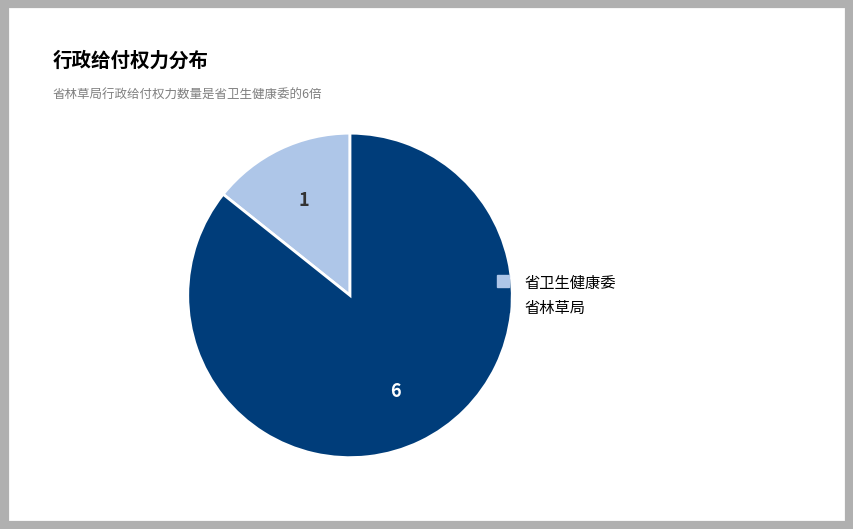

Combined, do 省卫生健康委 and 省林草局 account for over 50%?

Yes